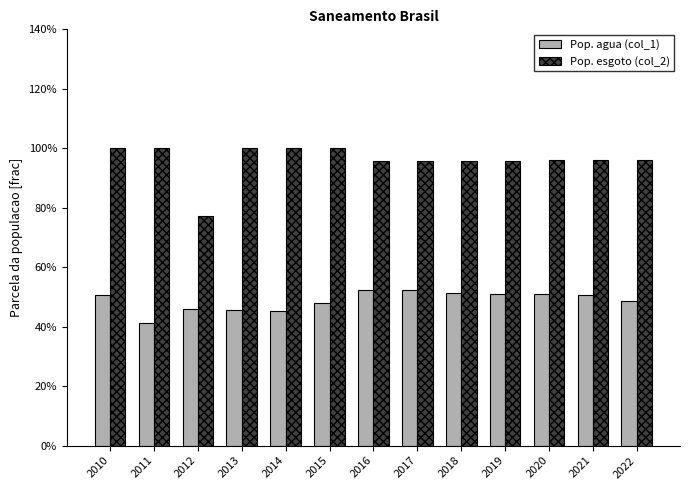

True or false: Pop. agua (col_1) has a value of 0.4 at 2011.

True